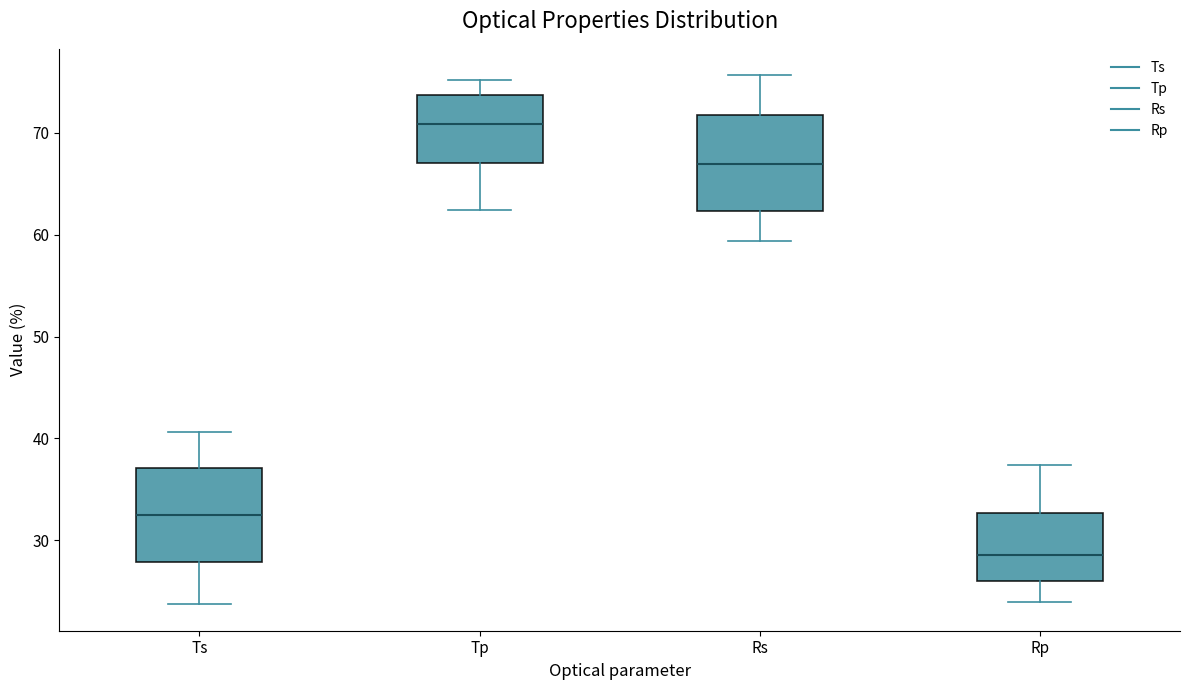

Reading left to right, transcribe this box plot: for each box, give where its median line is, the range the box spans, and where its two whiskers end, as read against the y-axis. The values are not printed on the chart, so give them approximately, as read against the axis.

Ts: median 32, box 28 to 37, whiskers 24 to 41
Tp: median 71, box 67 to 74, whiskers 62 to 75
Rs: median 67, box 62 to 72, whiskers 59 to 76
Rp: median 29, box 26 to 33, whiskers 24 to 37